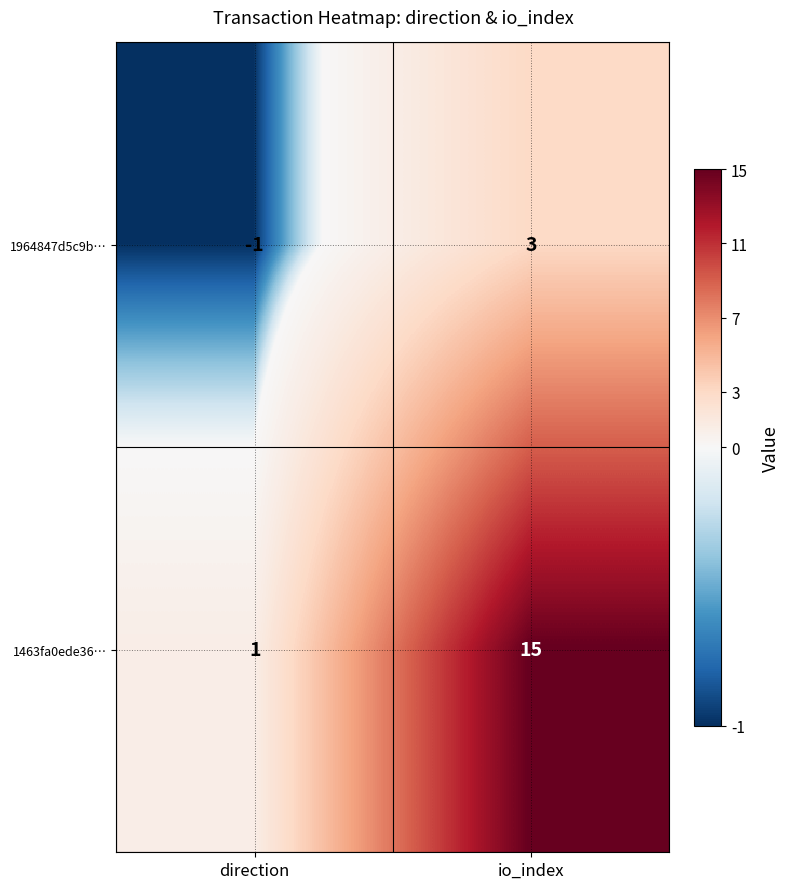

What is the smallest value displayed?

-1